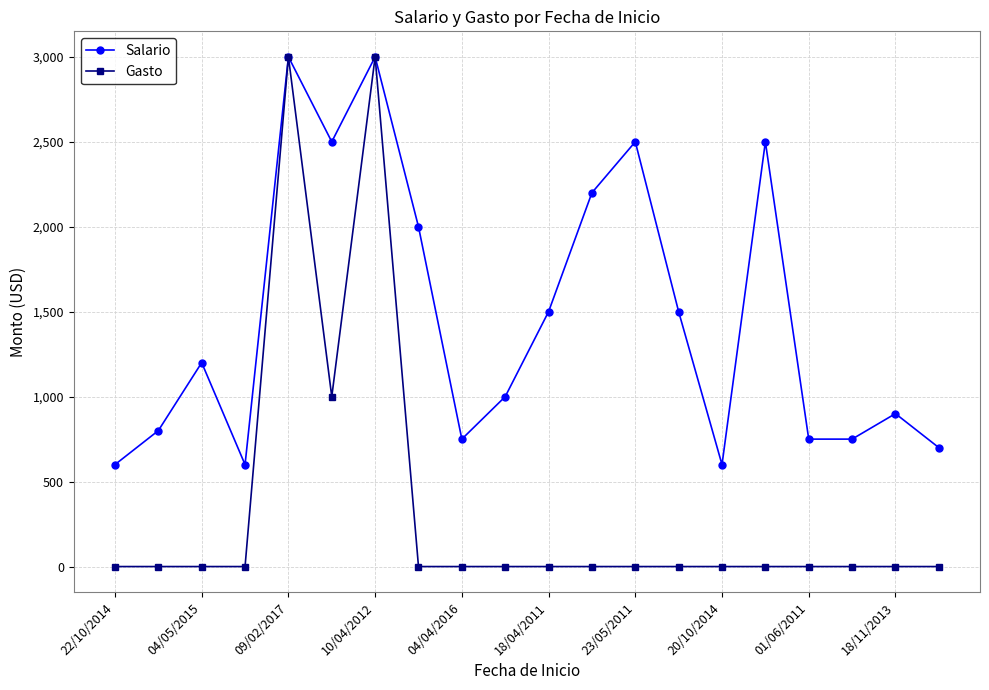

Which series has the largest total across all categories?

Salario